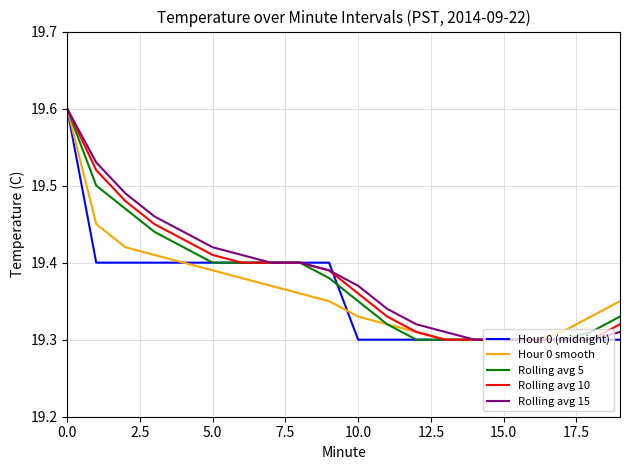

What is the maximum value for Rolling avg 15?

19.6